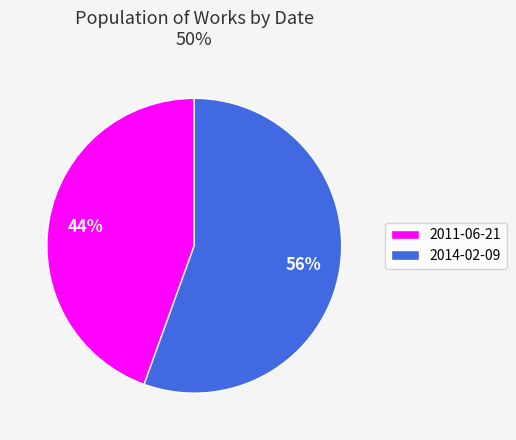

Between 2014-02-09 and 2011-06-21, which is larger?

2014-02-09